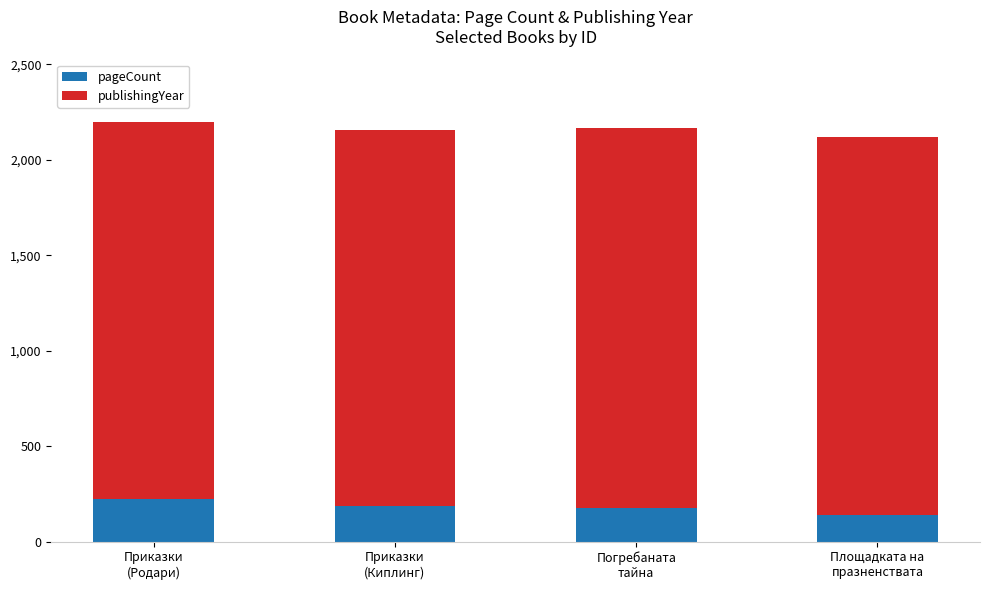

What is the maximum value for pageCount?

224